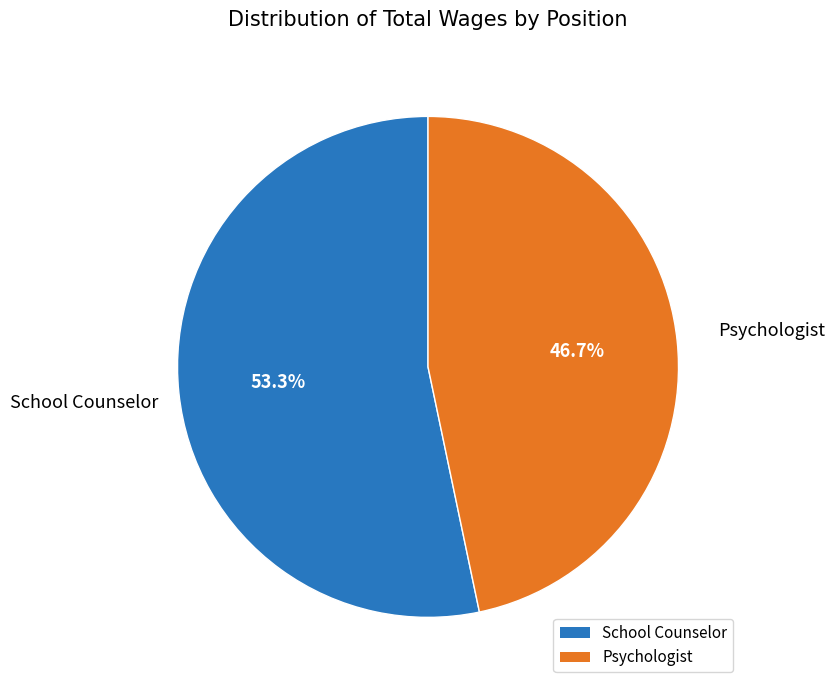

Does Psychologist account for over 50% of the chart?

No